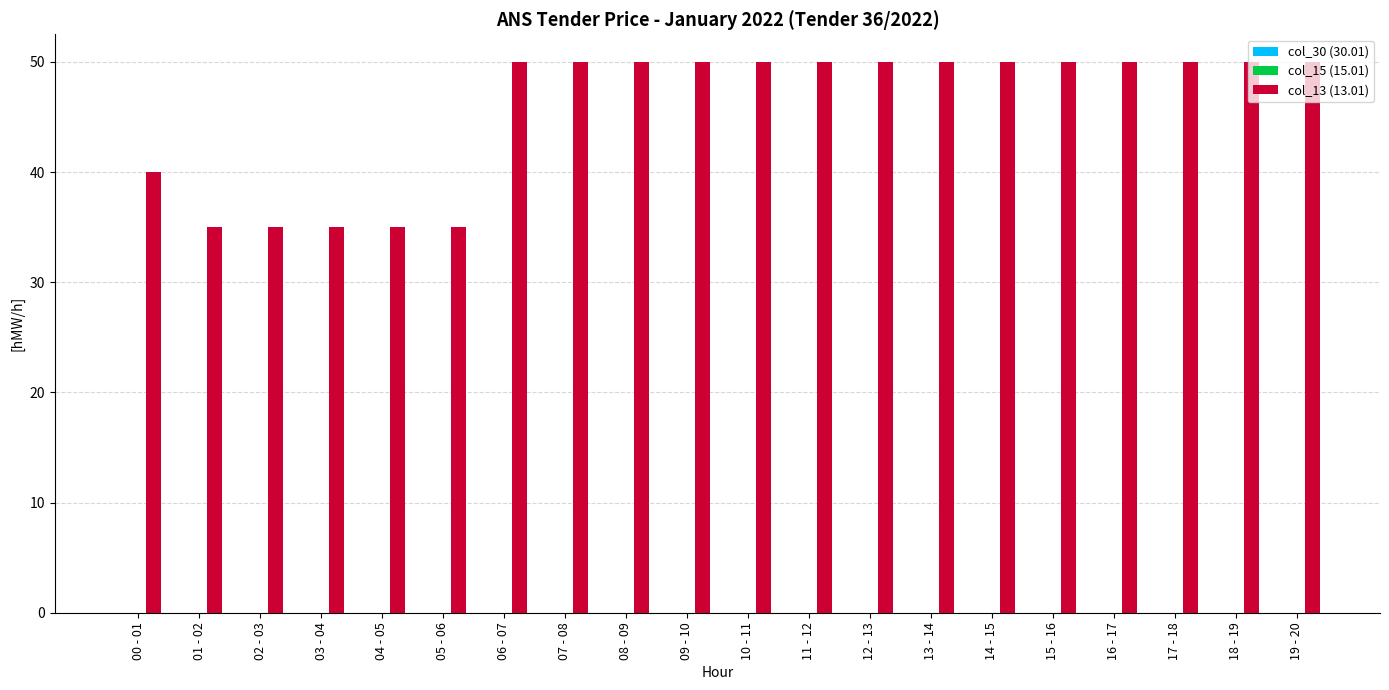

What is the label of the 10th bar from the right?

10 - 11